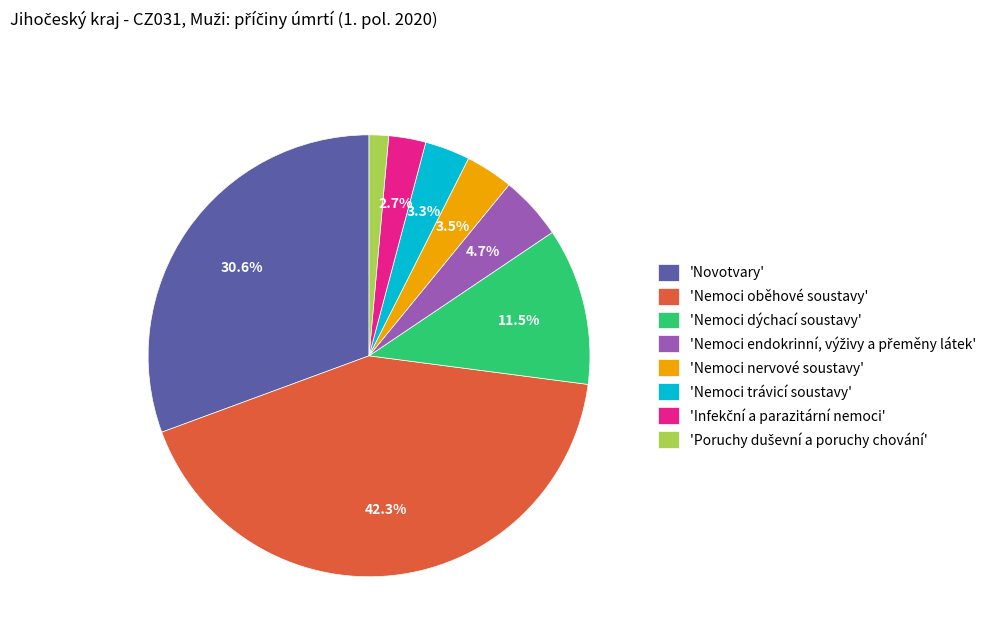

What is the largest slice in the pie chart?

'Nemoci oběhové soustavy'